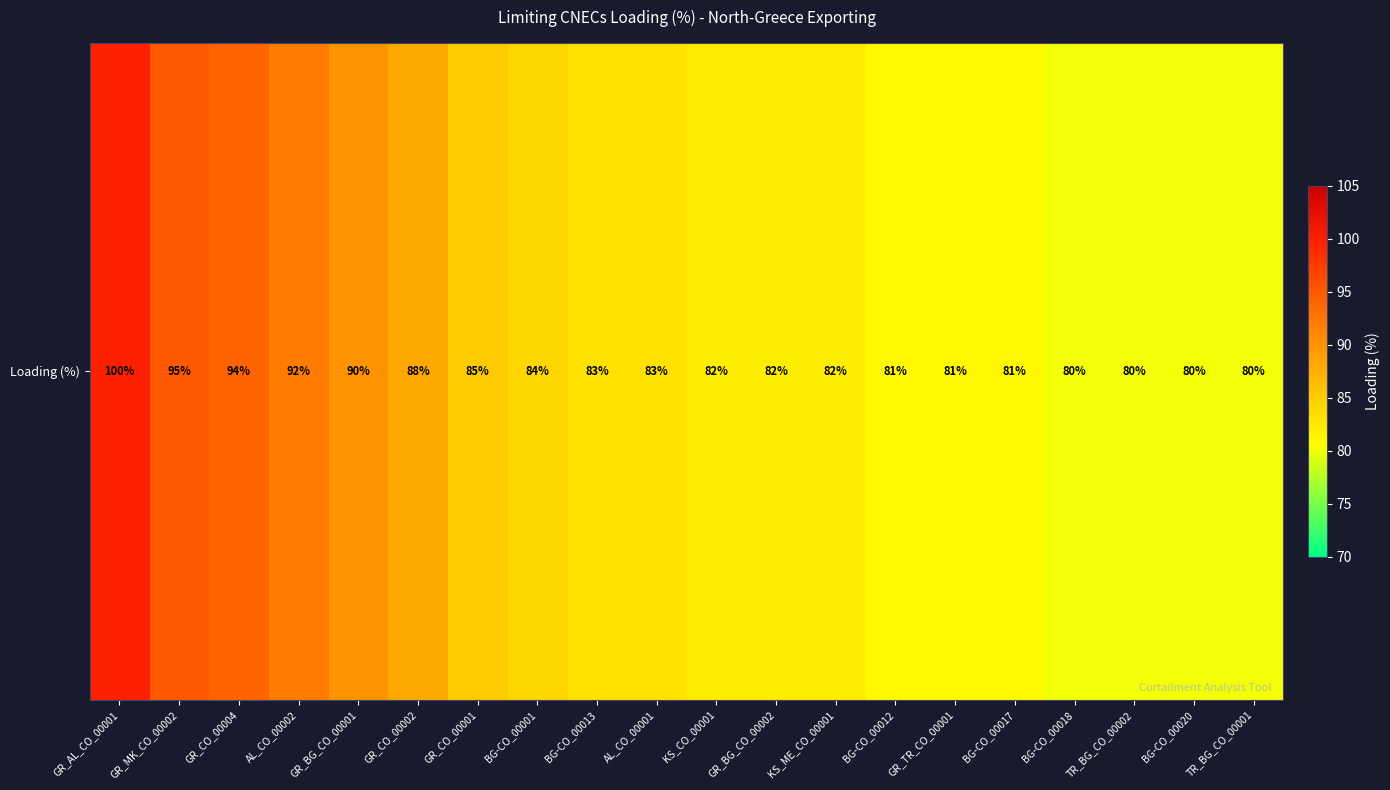

What is the ratio of the value at GR_CO_00004 to the value at GR_CO_00001?

1.1